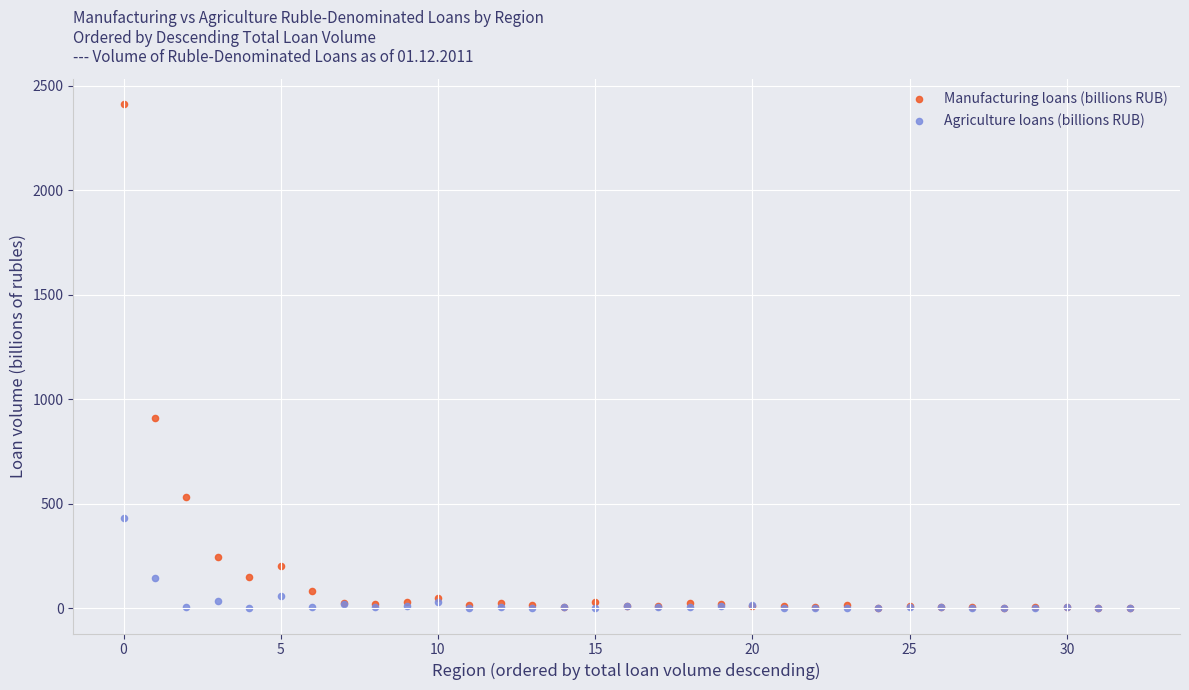

In the Manufacturing loans (billions RUB) series, what Y value is closest to 1207?

909.5